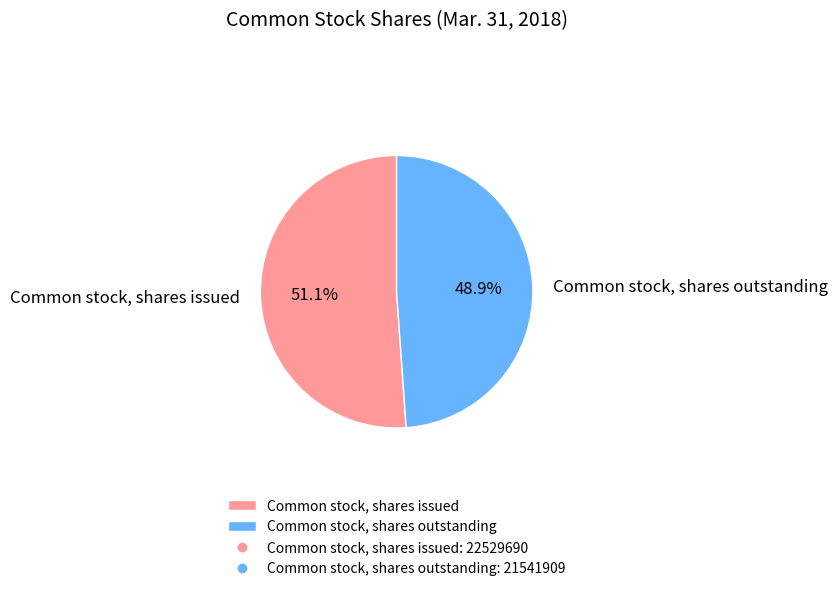

Between Common stock, shares outstanding and Common stock, shares issued, which is larger?

Common stock, shares issued